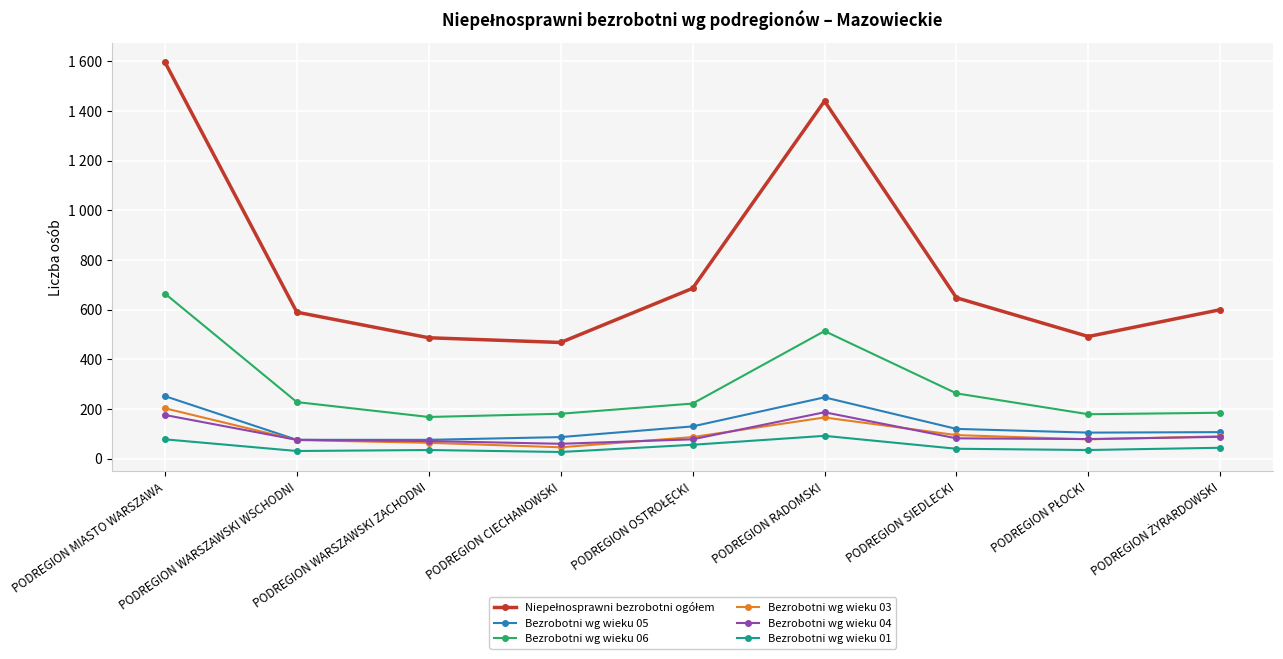

Does the chart display data point markers on the line(s)?

Yes